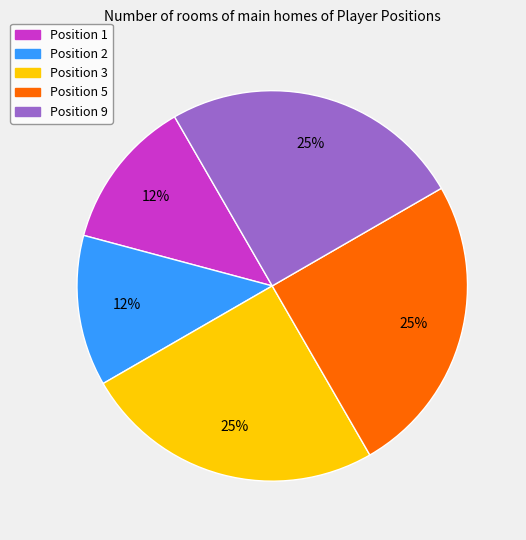

To the nearest percent, what is the average slice percentage?

20%